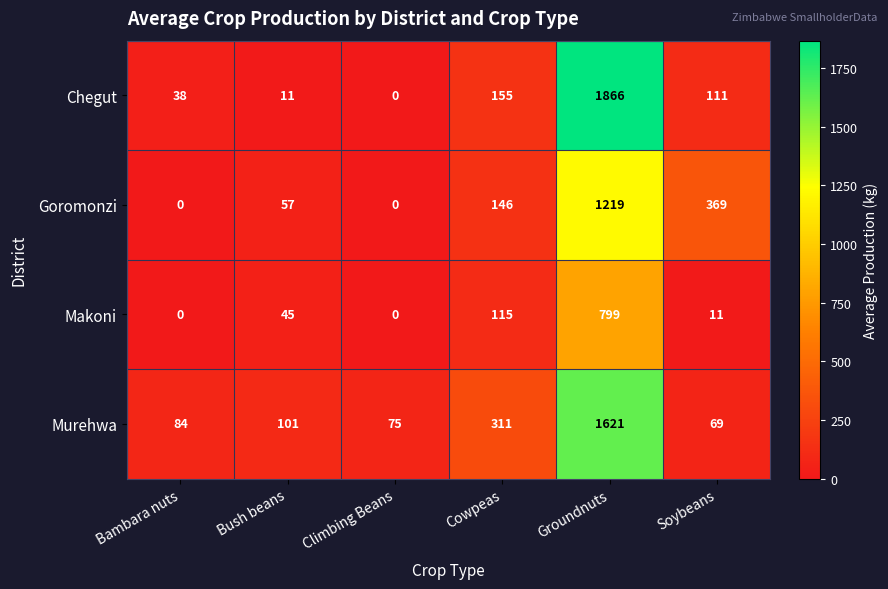

Which series has the largest range (max minus min)?

Chegut